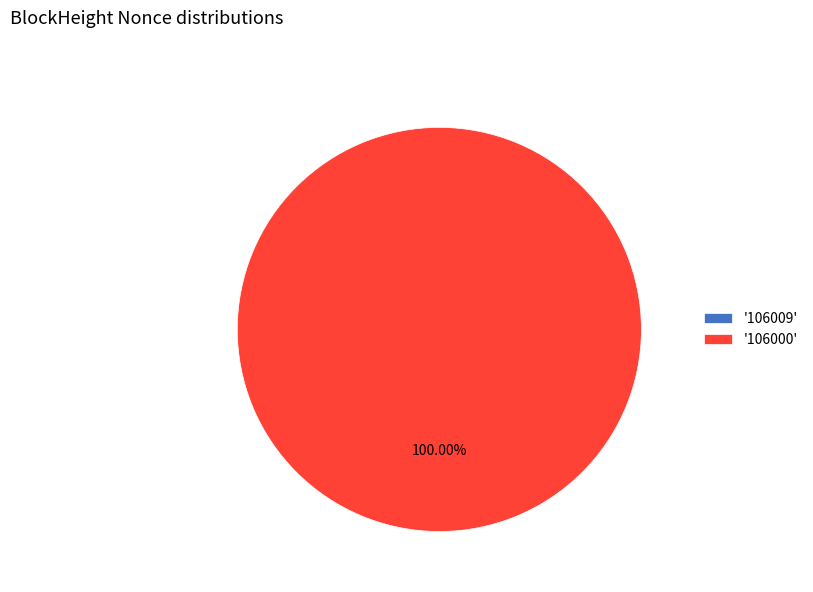

Combined, do 106000 and 106009 account for over 50%?

Yes